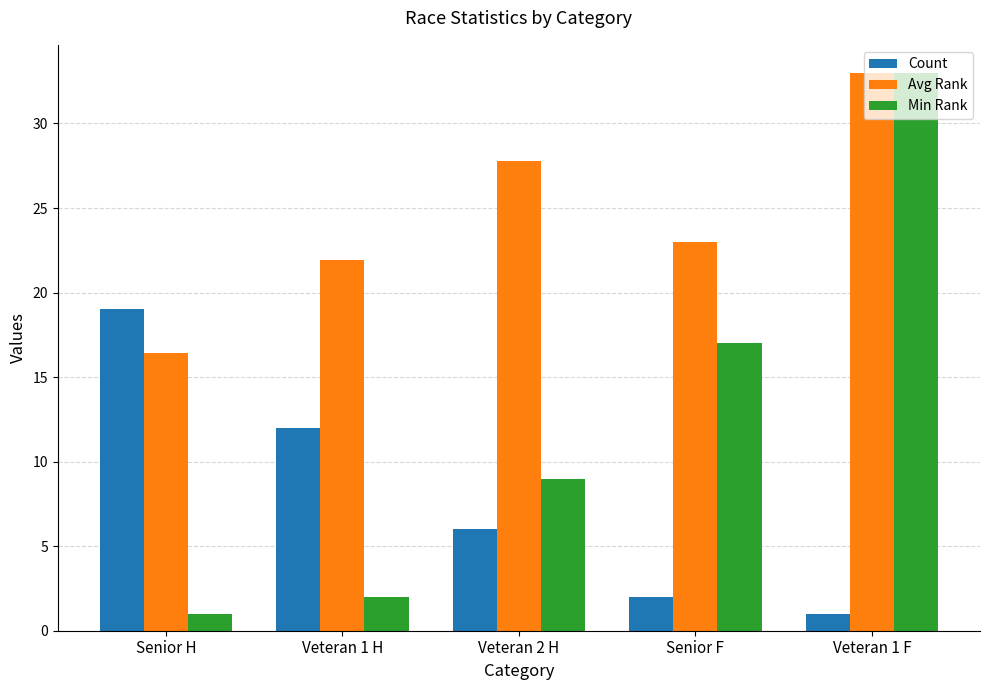

What is the value of the Min Rank bar at the 4th from the left?

17.0